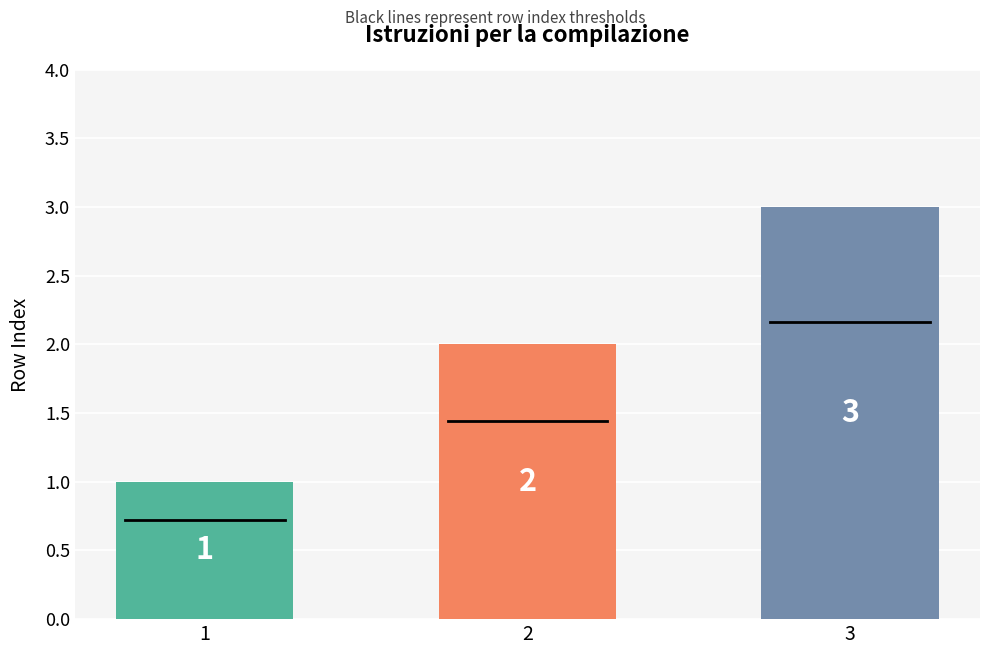

What is the ratio of the value at 3 to the value at 2?

1.5